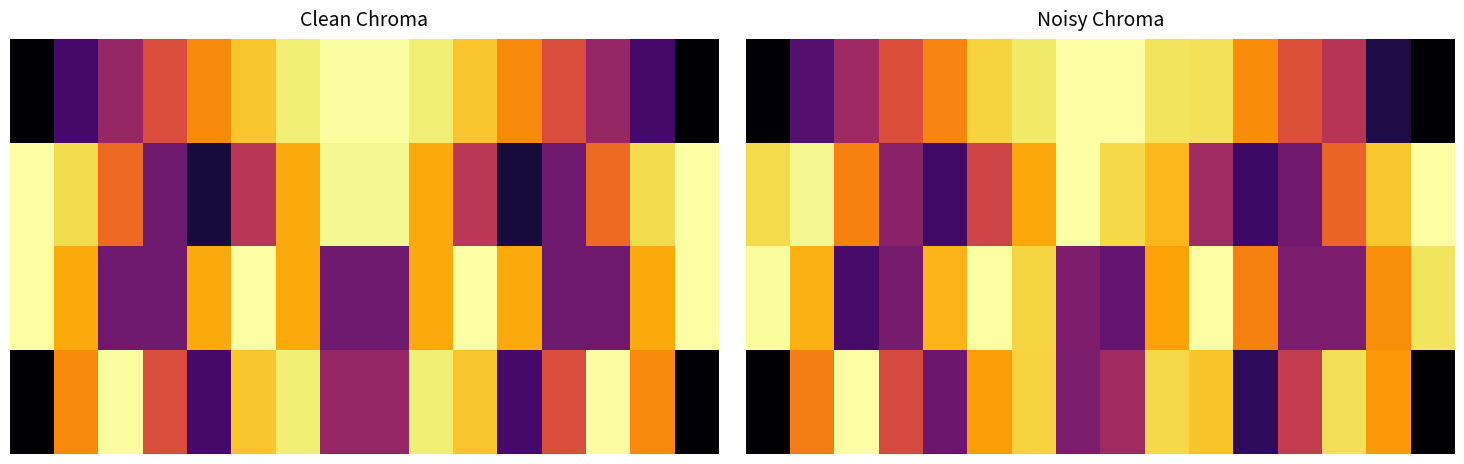

At which category does the chart reach its peak across all series?

7